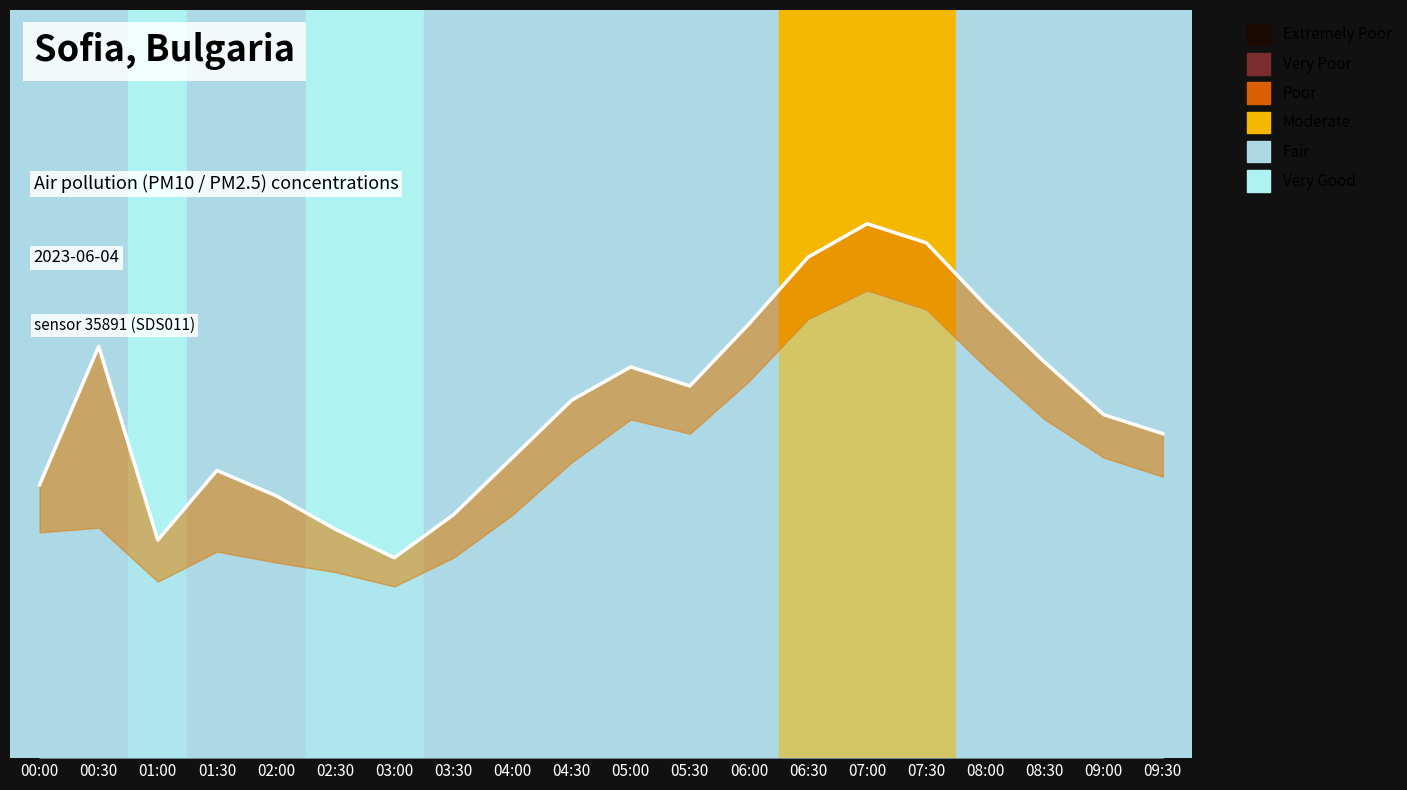

Rank the categories by value from highest to lowest.

07:00, 07:30, 06:30, 08:00, 06:00, 00:30, 08:30, 05:00, 05:30, 04:30, 09:00, 09:30, 04:00, 01:30, 00:00, 02:00, 03:30, 02:30, 01:00, 03:00